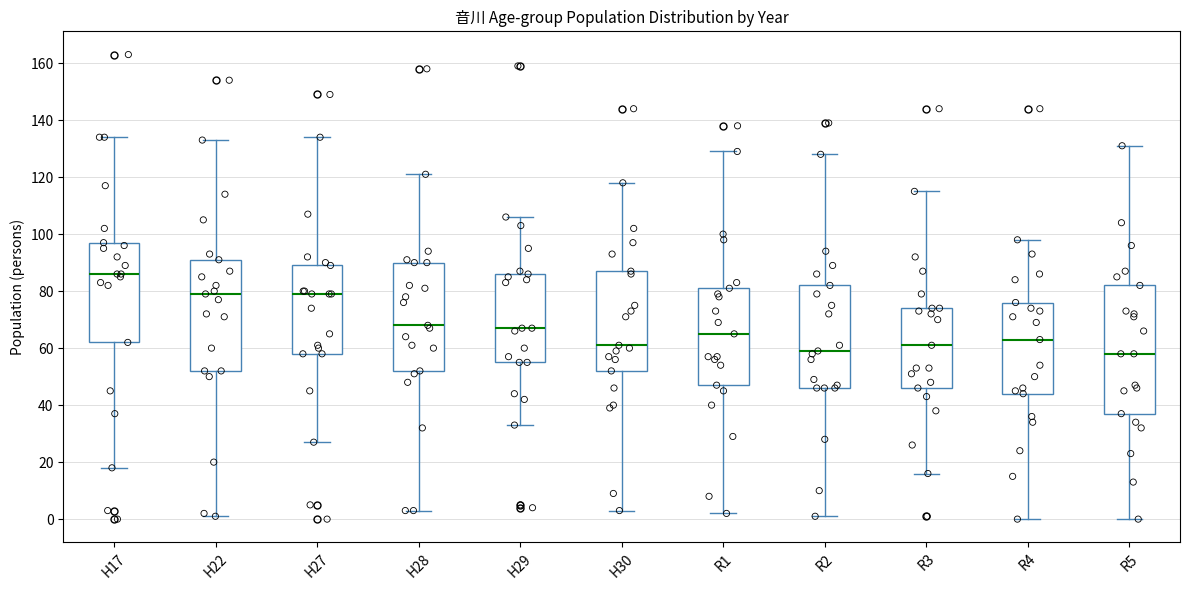

Reading left to right, transcribe this box plot: for each box, give where its median line is, the range the box spans, and where its two whiskers end, as read against the y-axis. The values are not printed on the chart, so give them approximately, as read against the axis.

H17: median 86, box 62 to 98, whiskers 18 to 134
H22: median 80, box 52 to 92, whiskers 2 to 134
H27: median 80, box 58 to 90, whiskers 28 to 134
H28: median 68, box 52 to 90, whiskers 4 to 122
H29: median 68, box 56 to 86, whiskers 34 to 106
H30: median 62, box 52 to 88, whiskers 4 to 118
R1: median 66, box 48 to 82, whiskers 2 to 130
R2: median 60, box 46 to 82, whiskers 2 to 128
R3: median 62, box 46 to 74, whiskers 16 to 116
R4: median 64, box 44 to 76, whiskers 0 to 98
R5: median 58, box 38 to 82, whiskers 0 to 132